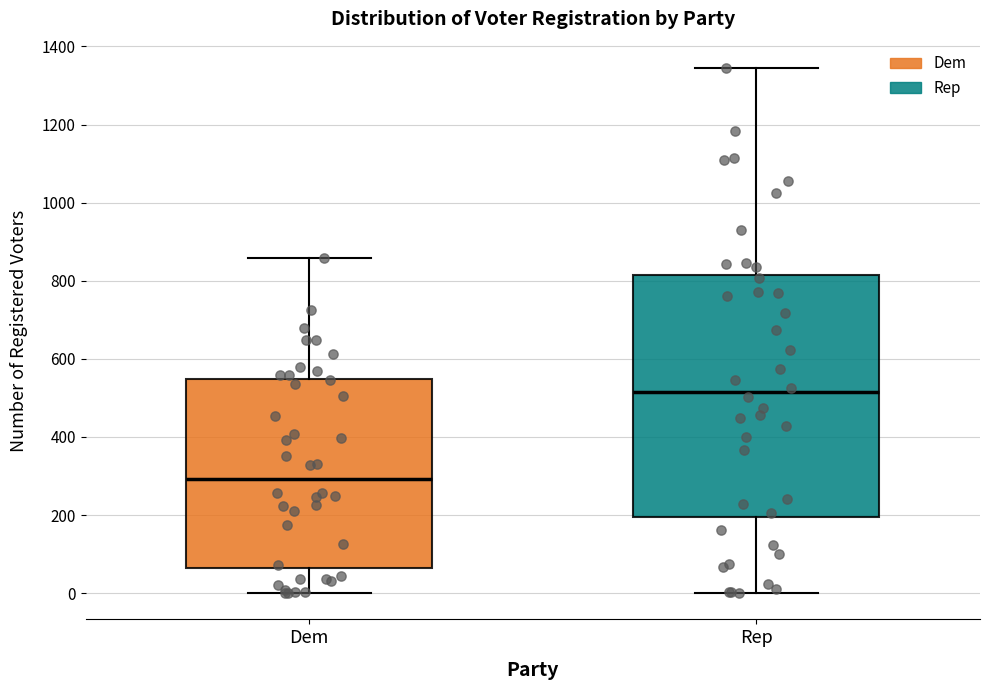

Which box has the highest median line?

Rep